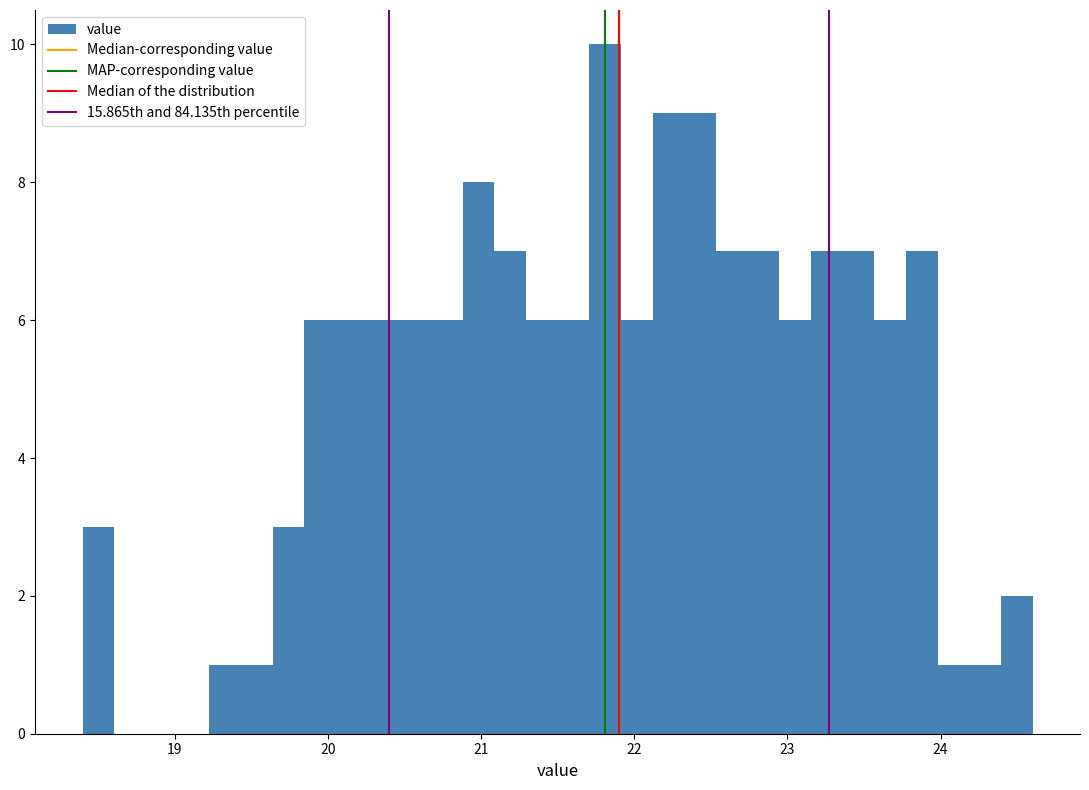

Around what value on the x-axis is the tallest bar? Give the approximate position of its centre, as read against the axis.

21.8